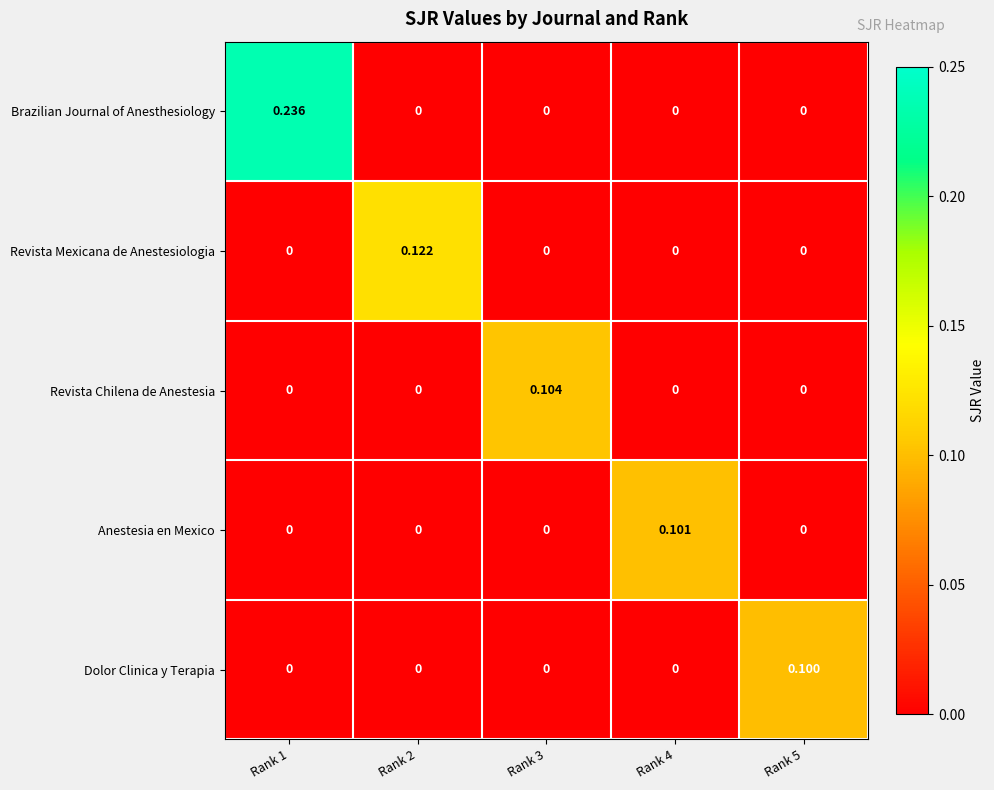

List the series in order of their peak value, lowest first.

Dolor Clinica y Terapia, Anestesia en Mexico, Revista Chilena de Anestesia, Revista Mexicana de Anestesiologia, Brazilian Journal of Anesthesiology